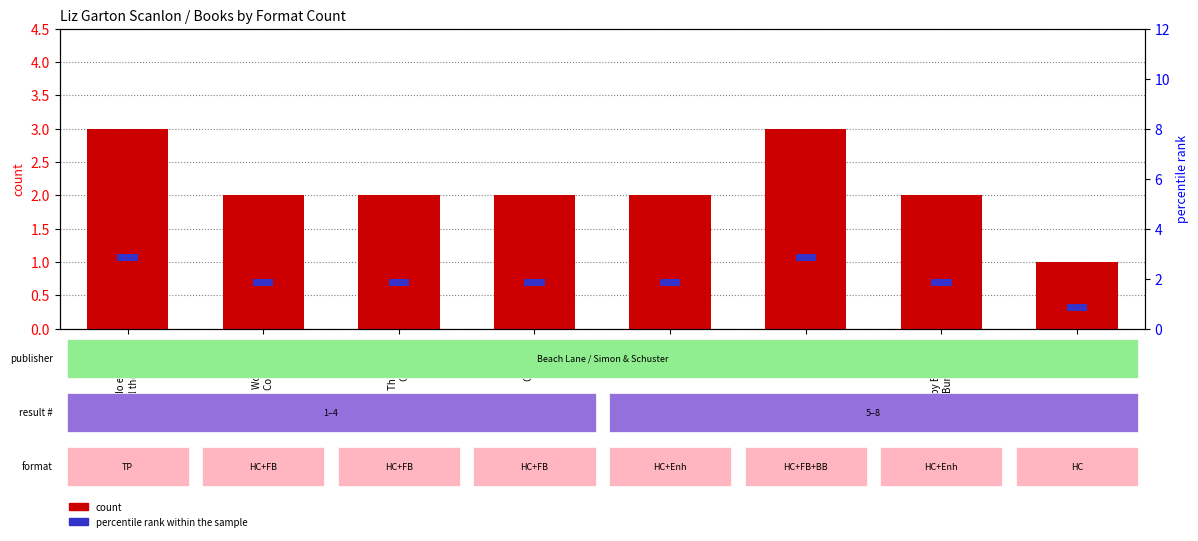

How many values are below 2?

1